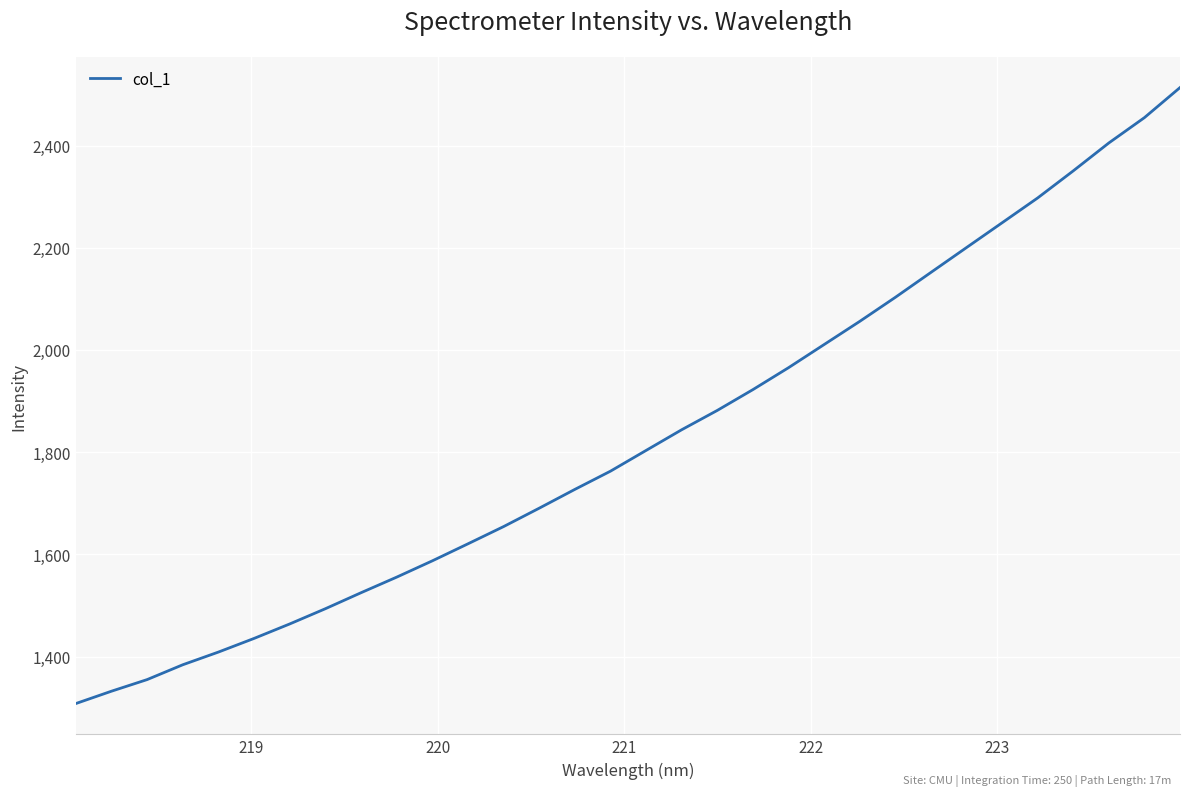

What is the maximum value shown in the chart?

2513.4